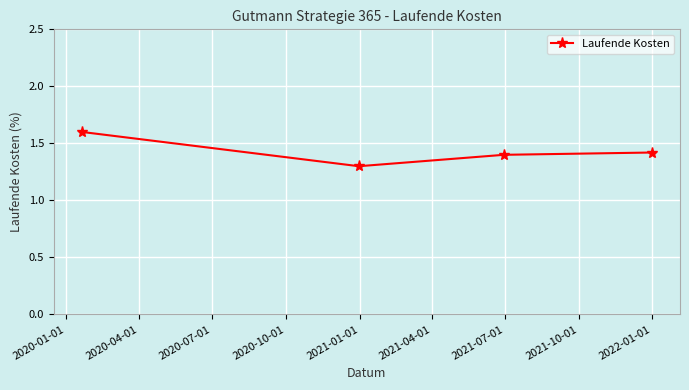

Does the chart display data point markers on the line(s)?

Yes